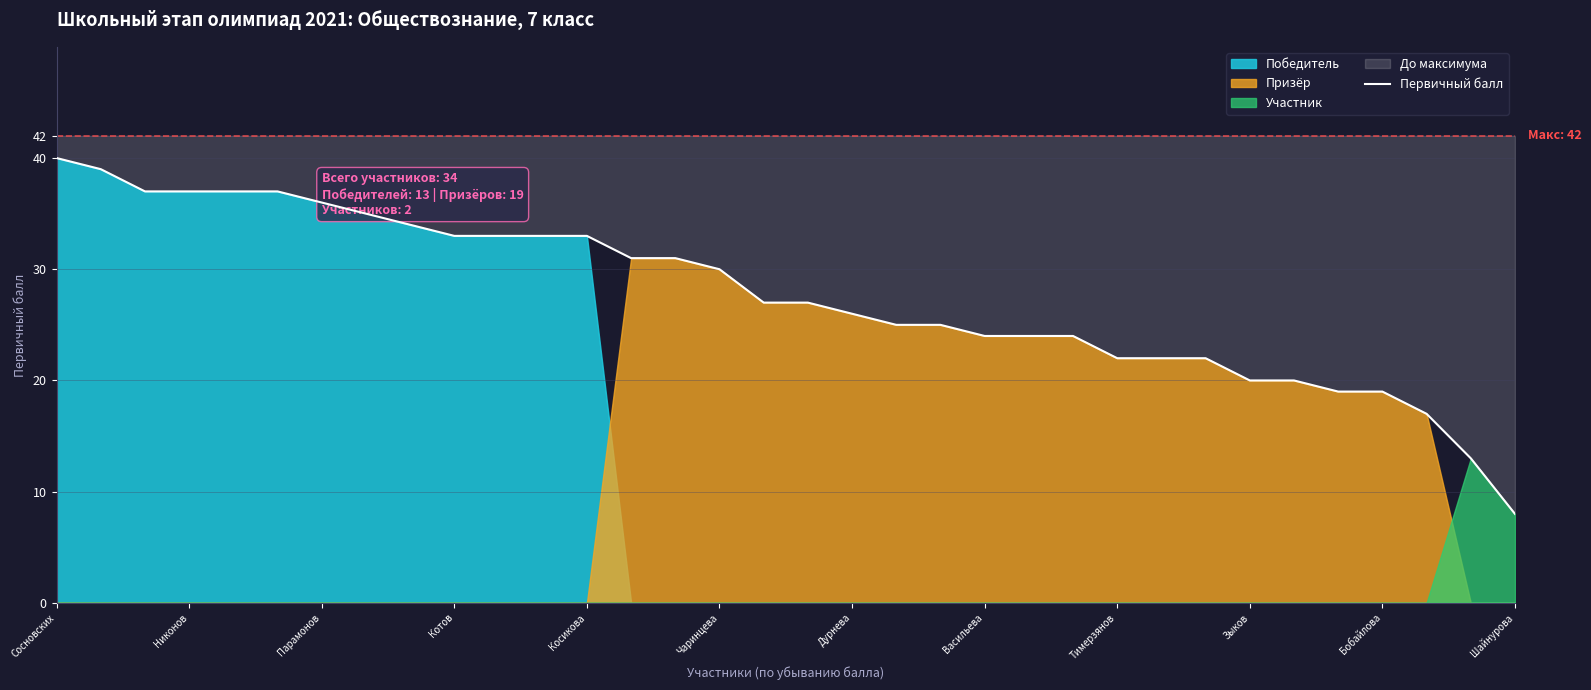

How many categories are shown in the chart?

34